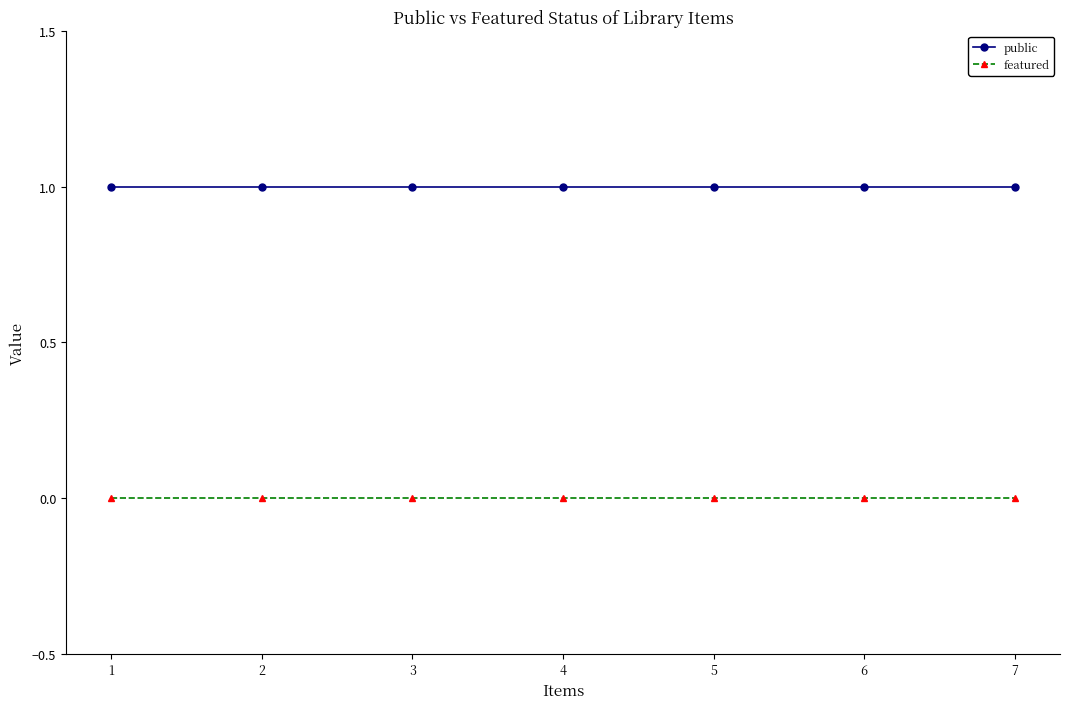

Rank the series by their average value, from highest to lowest.

public, featured